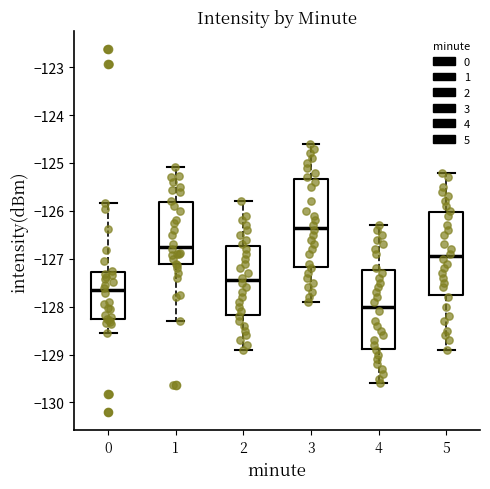

Where is the lower edge of the box at x = 4 on the y-axis? The values are not printed on the chart, so give them approximately, as read against the axis.

-128.9